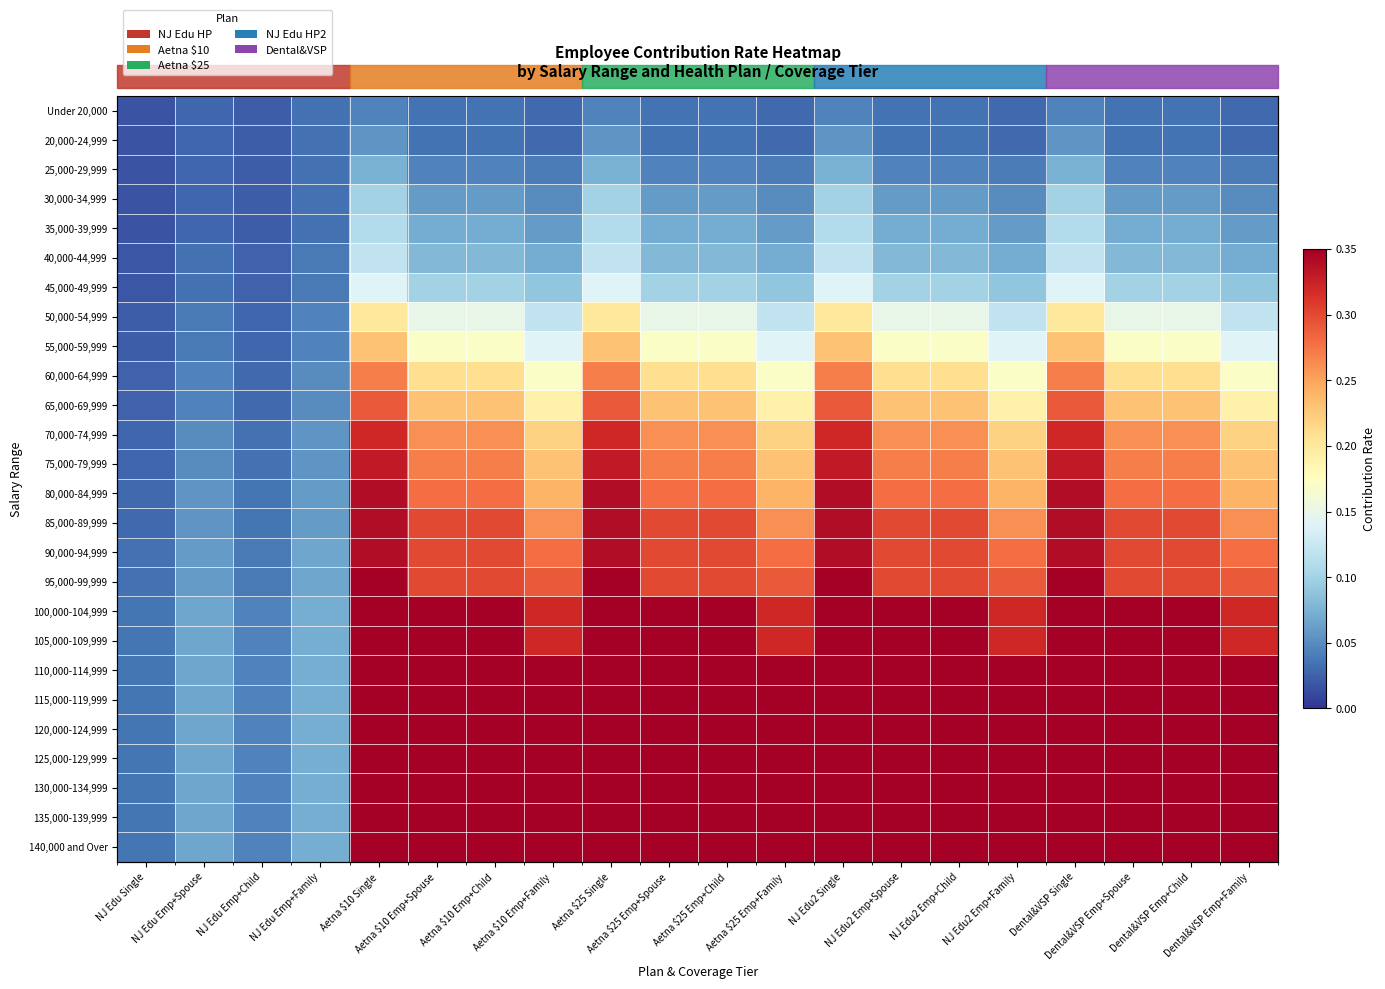

What is the difference between the maximum and minimum values in the 90,000-94,999 series?

0.3